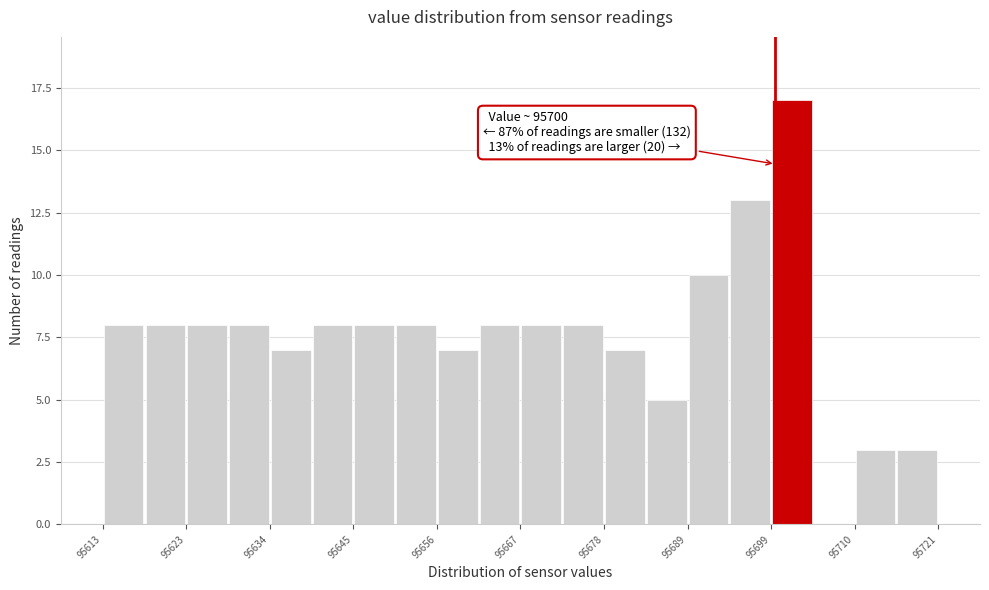

Around what value on the x-axis is the tallest bar? Give the approximate position of its centre, as read against the axis.

95702